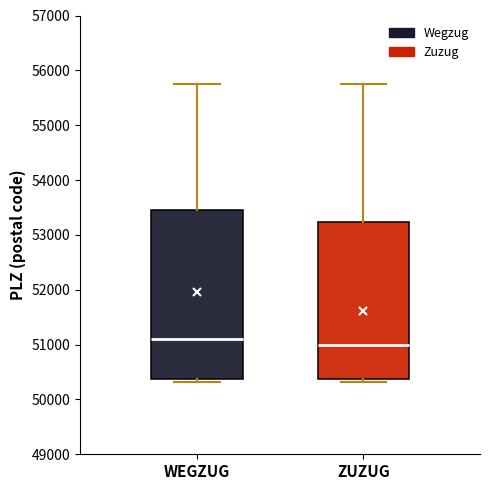

Reading left to right, read every box against the y-axis: the position of its median line, the range the box covers, and the ends of its whiskers. The values are not printed on the chart, so give them approximately, as read against the axis.

WEGZUG: median 51100, box 50400 to 53400, whiskers 50300 to 55700
ZUZUG: median 51000, box 50400 to 53200, whiskers 50300 to 55700